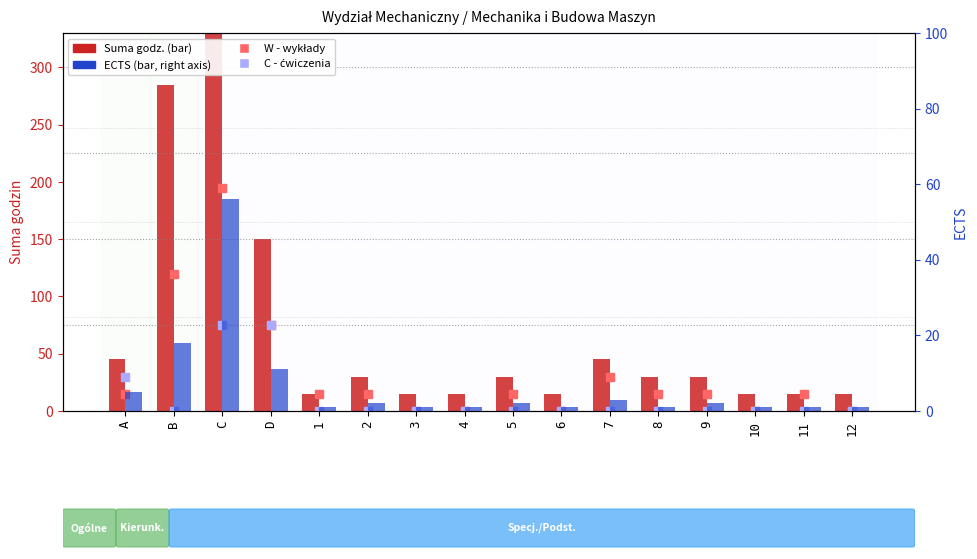

Which series contains the highest Y value?

Suma godz.